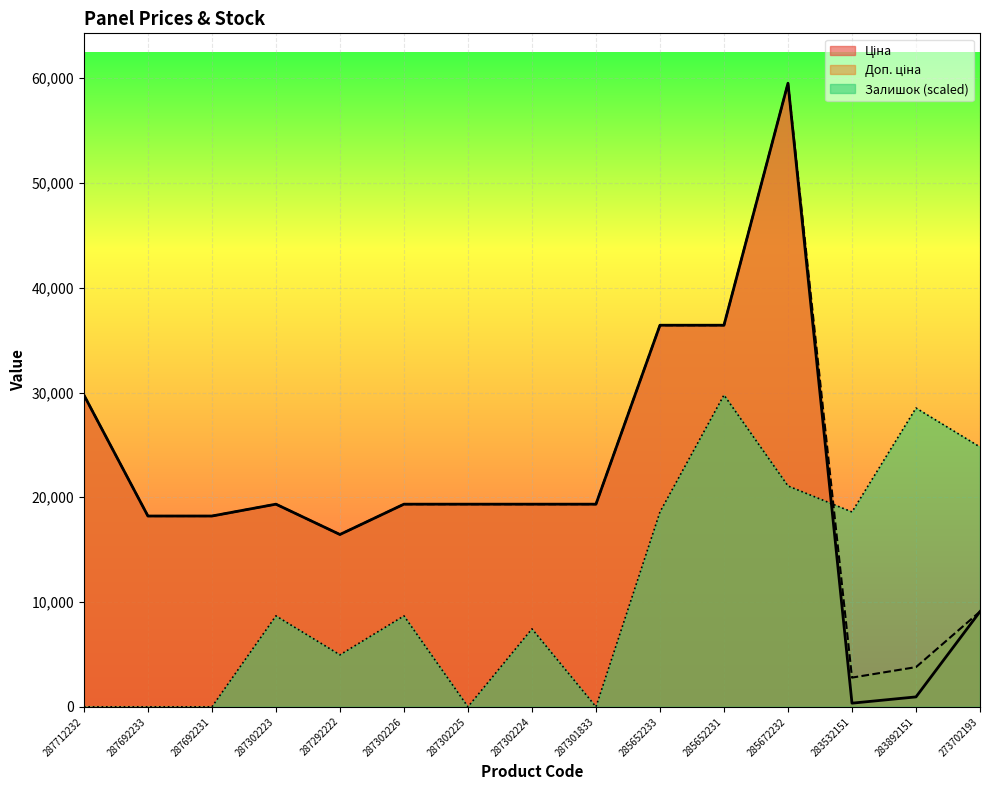

Which category has the highest value in the Залишок series?

285652231